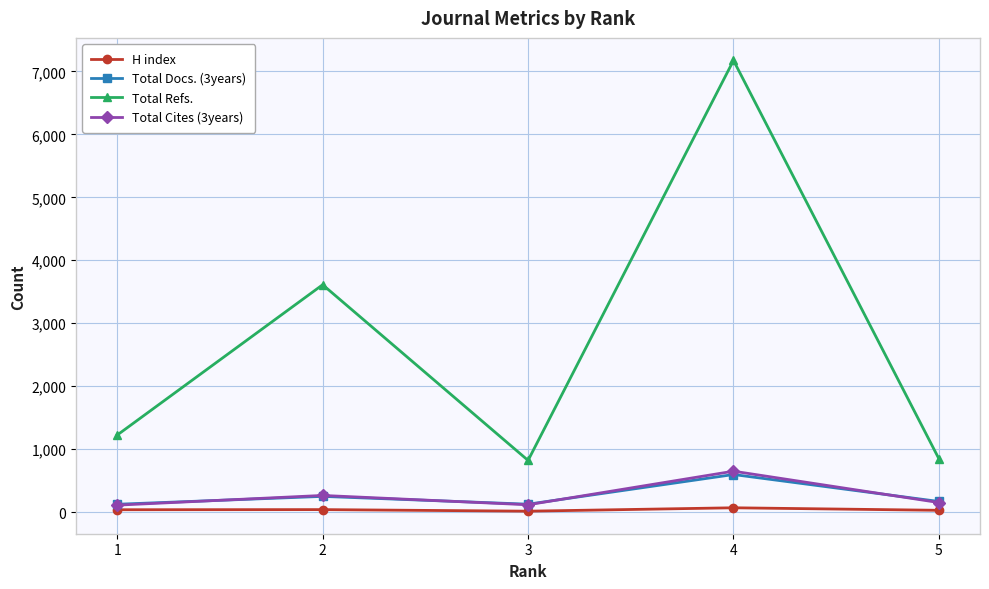

What is the value of the Total Docs. (3years) point at the 4th from the left?

599